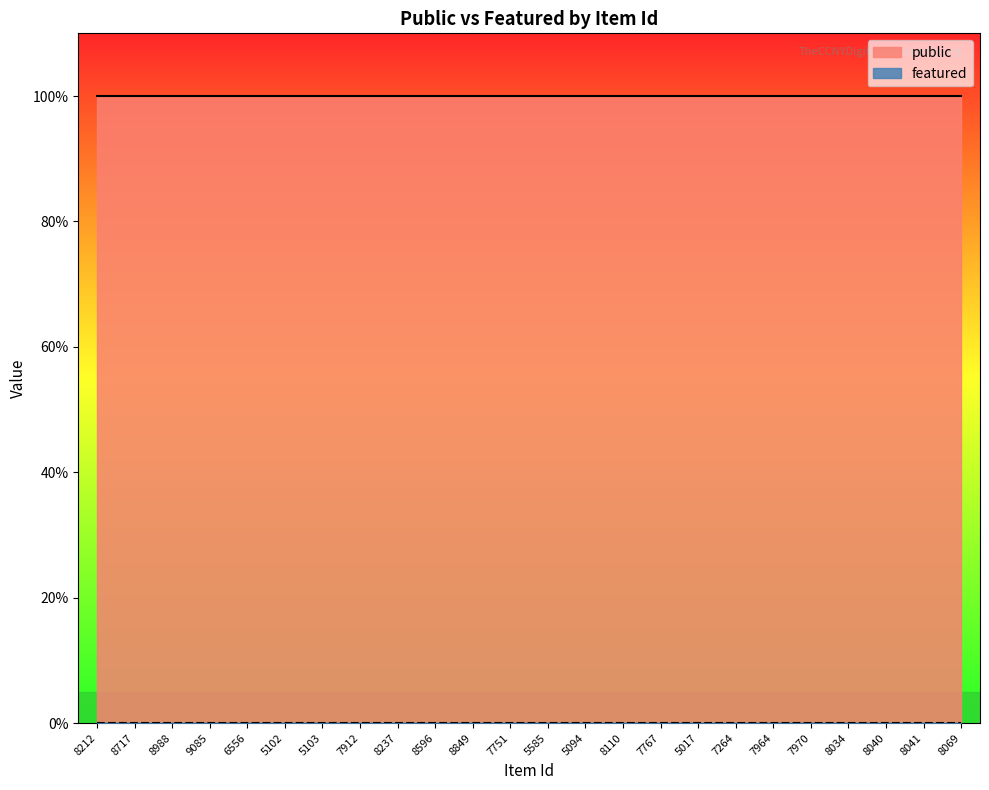

What is the label of the 16th point from the left?

7767